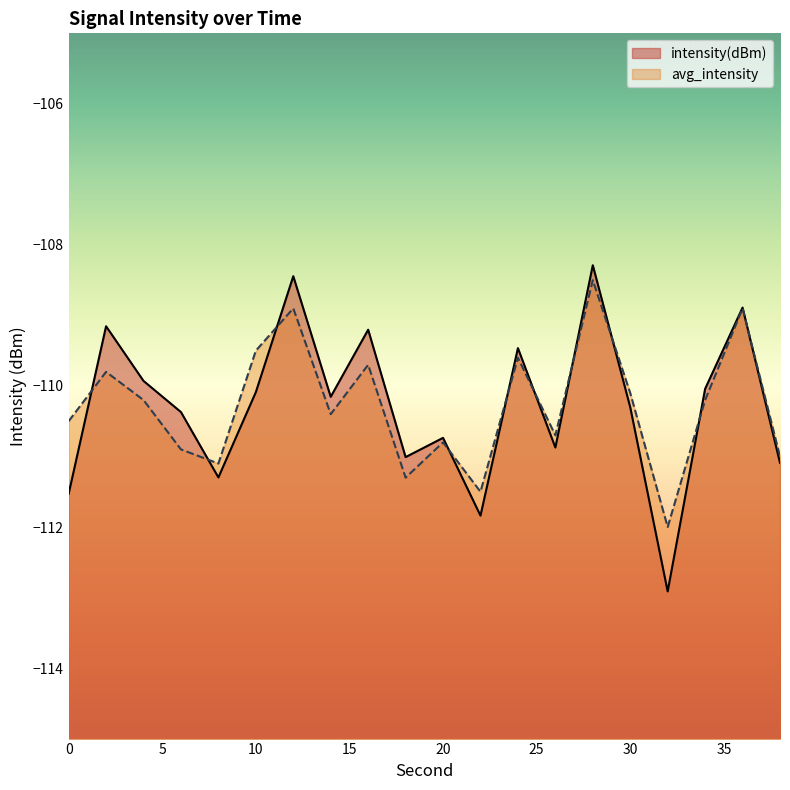

At which category is the sum across all series the highest?

28